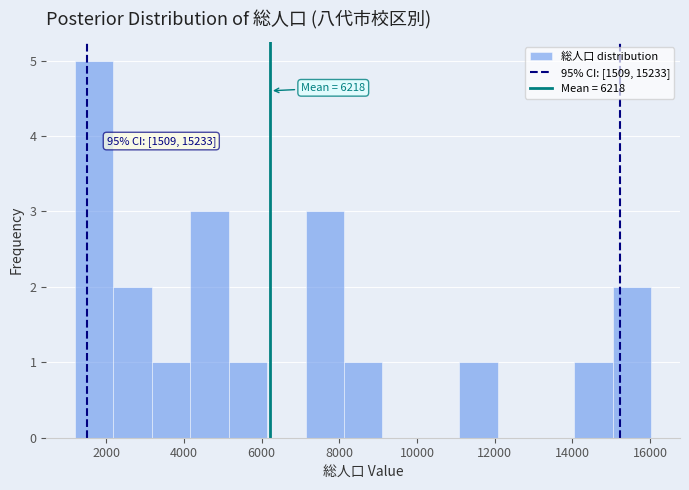

Which range on the x-axis has the tallest bar?

1200 to 2200